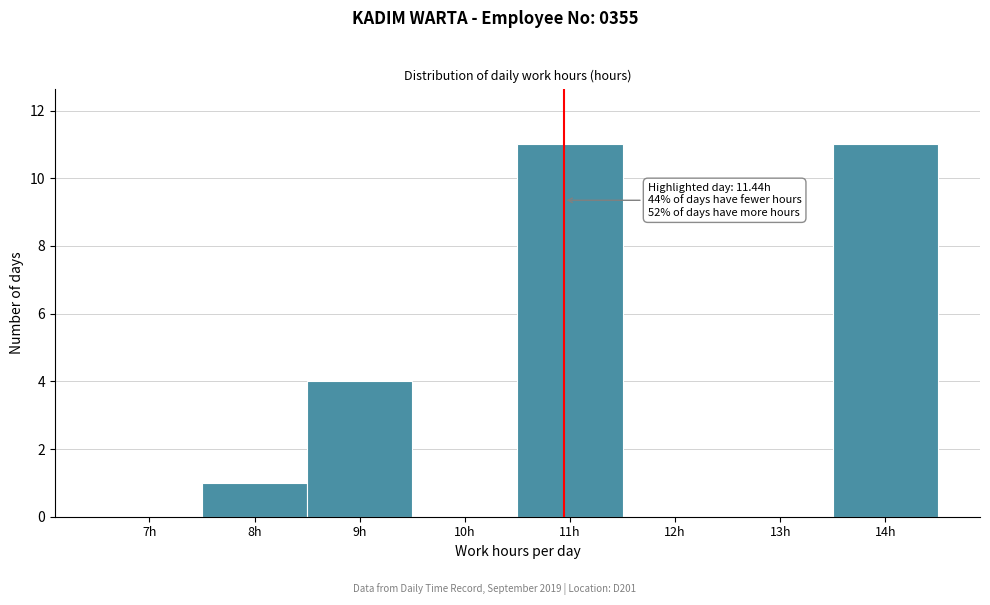

Reading left to right, extract all data points from this chart.

7h=0	8h=1	9h=4	10h=0	11h=11	12h=0	13h=0	14h=11